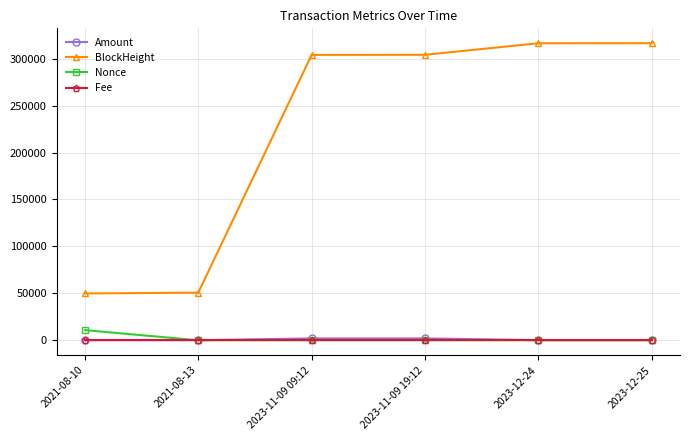

What is the difference between the second highest and minimum values in the Amount series?

1939.5